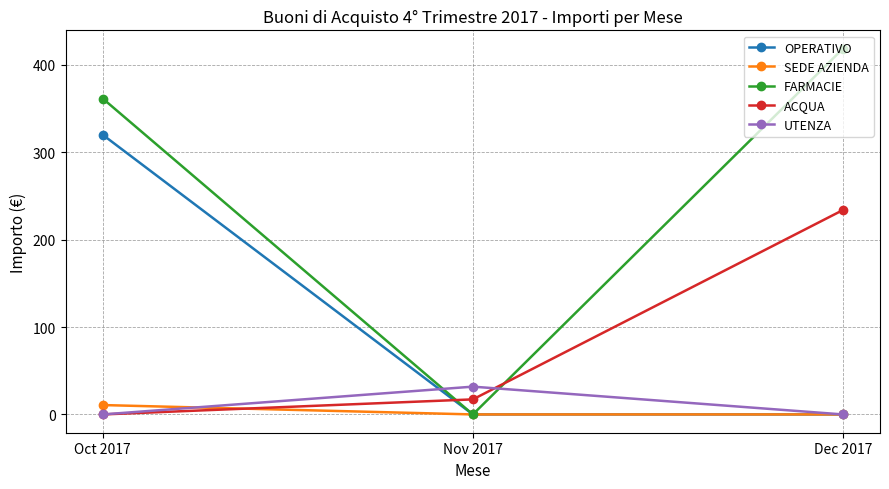

What value does the UTENZA series have at Nov 2017?

31.8